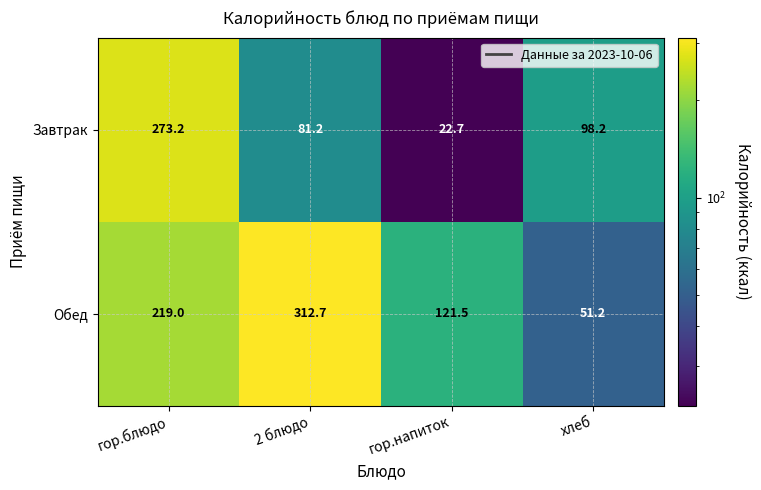

Which series changed the most between 2 блюдо and гор.напиток?

Обед